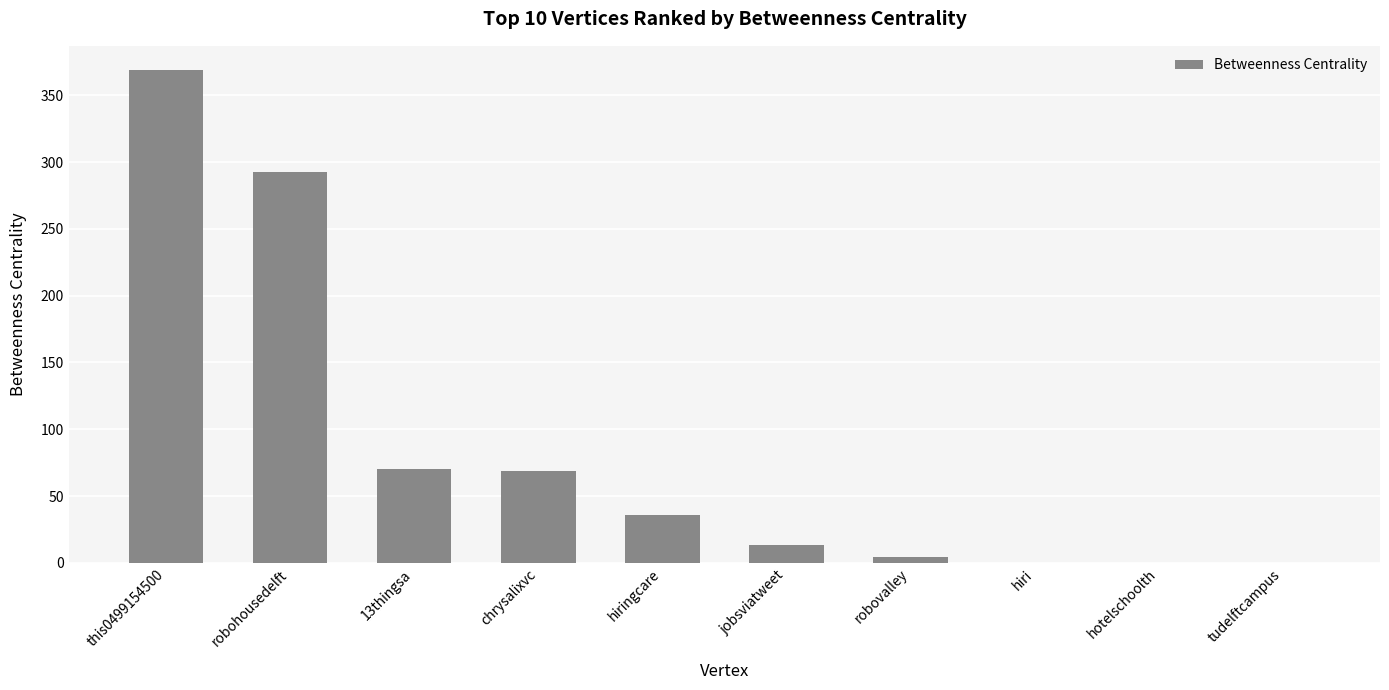

What is the sum of all values?

854.0